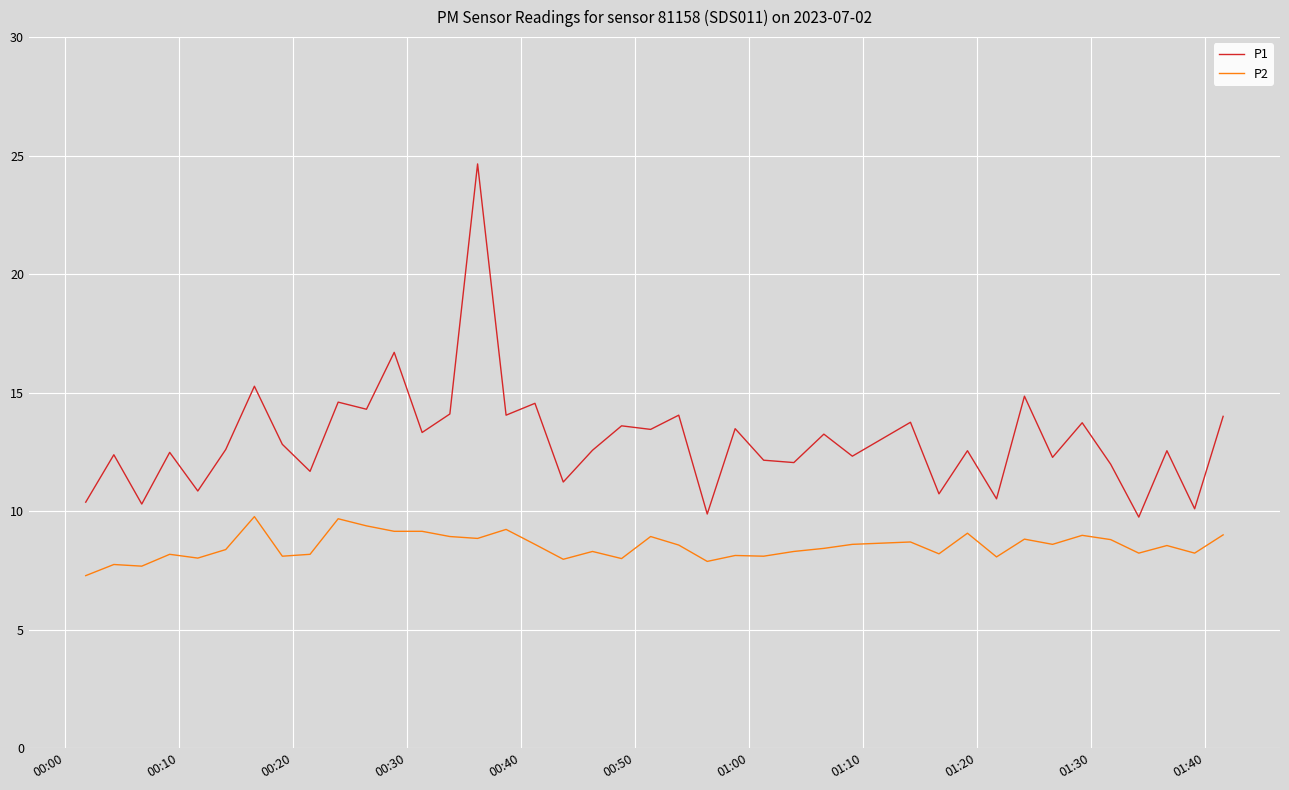

List the series in order of their overall mean, lowest first.

P2, P1